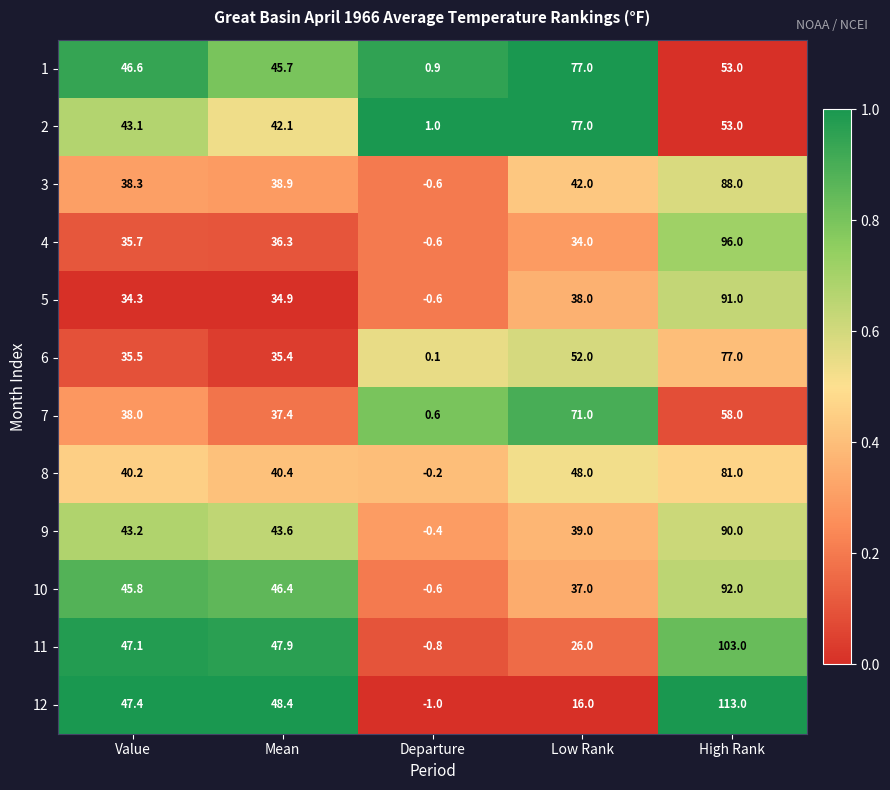

Which series has the widest spread of values?

12